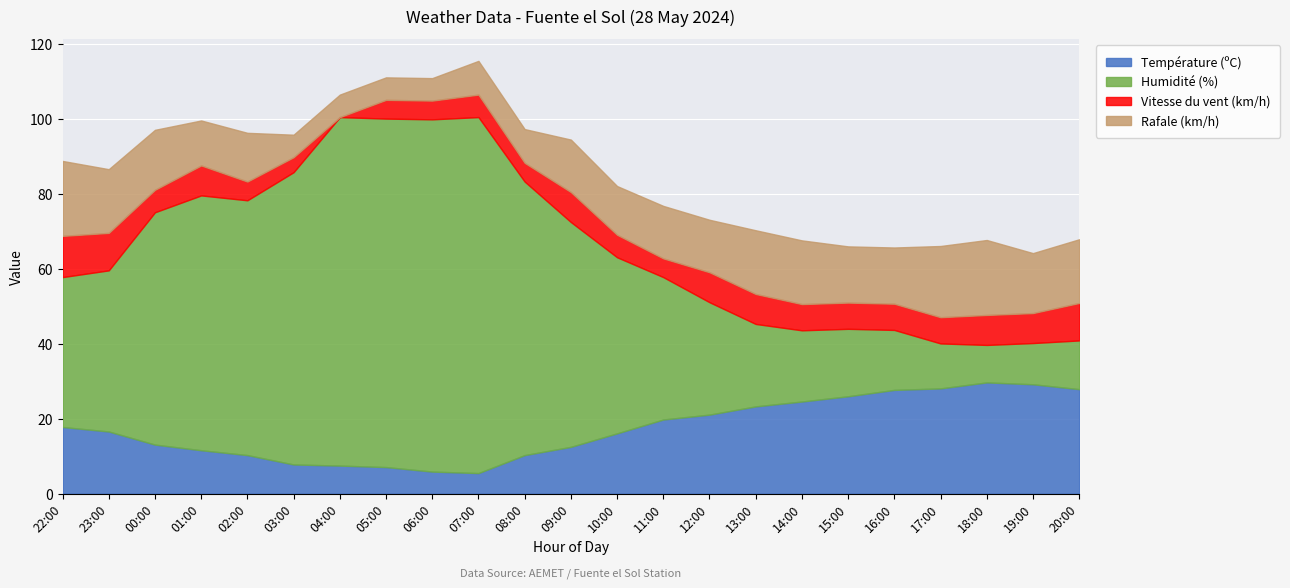

The value of Vitesse du vent (km/h) at 08:00 is 6.6. True or false?

False